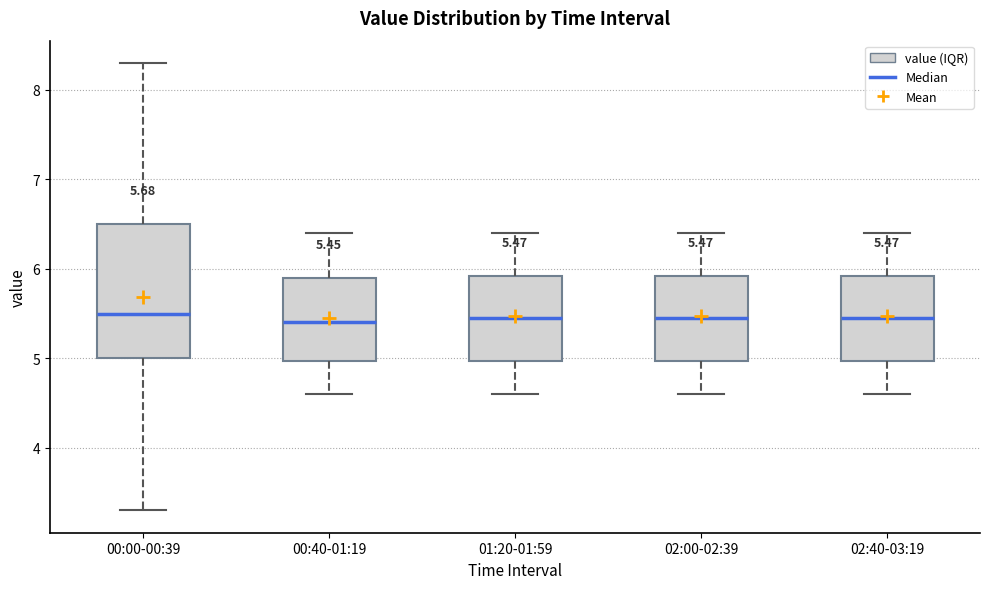

Comparing the boxes themselves (not the whiskers), which one is the tallest?

00:00-00:39